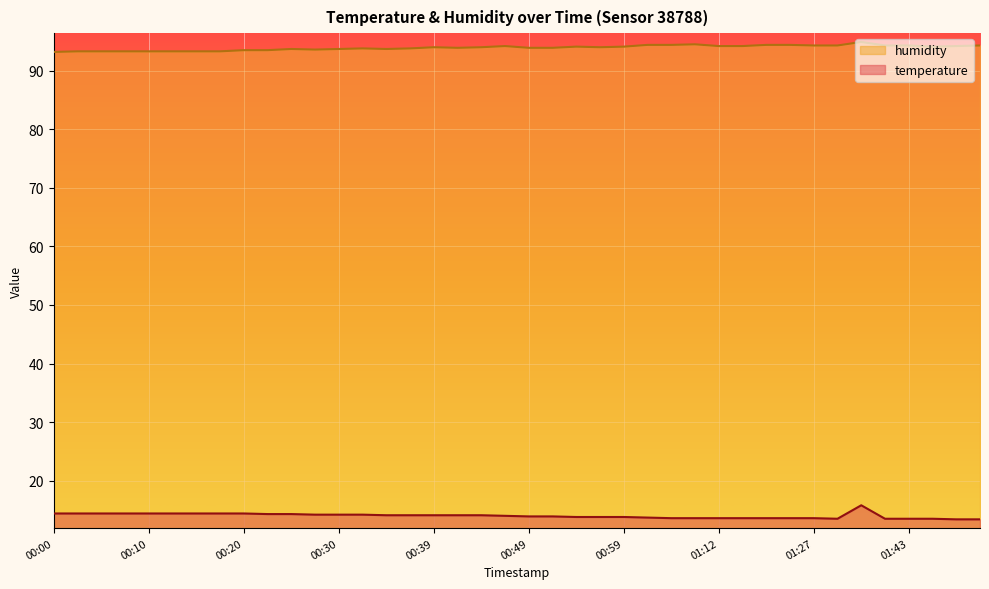

Reading left to right, what are all the values shown in this chart?

temperature: 14.4	14.4	14.4	14.4	14.4	14.4	14.4	14.4	14.4	14.3	14.3	14.2	14.2	14.2	14.1	14.1	14.1	14.1	14.1	14.0	13.9	13.9	13.8	13.8	13.8	13.7	13.6	13.6	13.6	13.6	13.6	13.6	13.6	13.5	15.8	13.5	13.5	13.5	13.4	13.4
humidity: 93.2	93.3	93.3	93.3	93.3	93.3	93.3	93.3	93.5	93.5	93.7	93.6	93.7	93.8	93.7	93.8	94.0	93.9	94.0	94.2	93.9	93.9	94.1	94.0	94.1	94.4	94.4	94.5	94.2	94.2	94.4	94.4	94.3	94.3	94.9	94.3	94.3	94.1	94.2	94.3